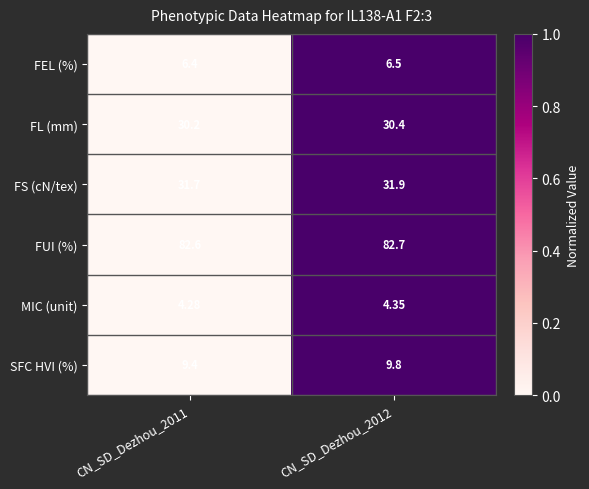

At which category is the sum across all series the highest?

CN_SD_Dezhou_2012